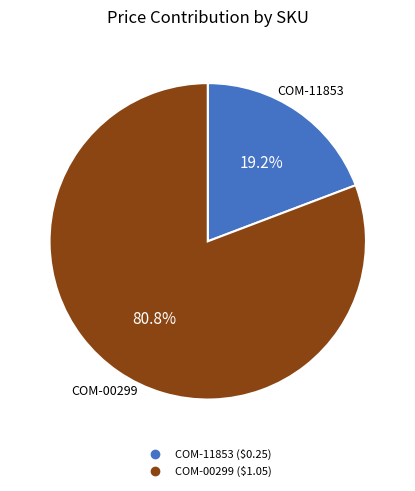

Is there any slice that represents more than half of the pie?

Yes